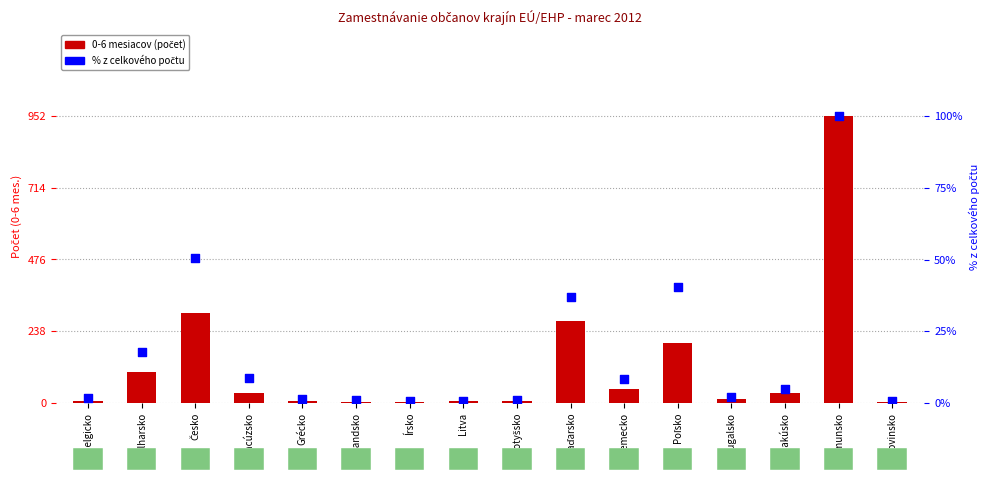

At how many categories does at least one series exceed 481?

1